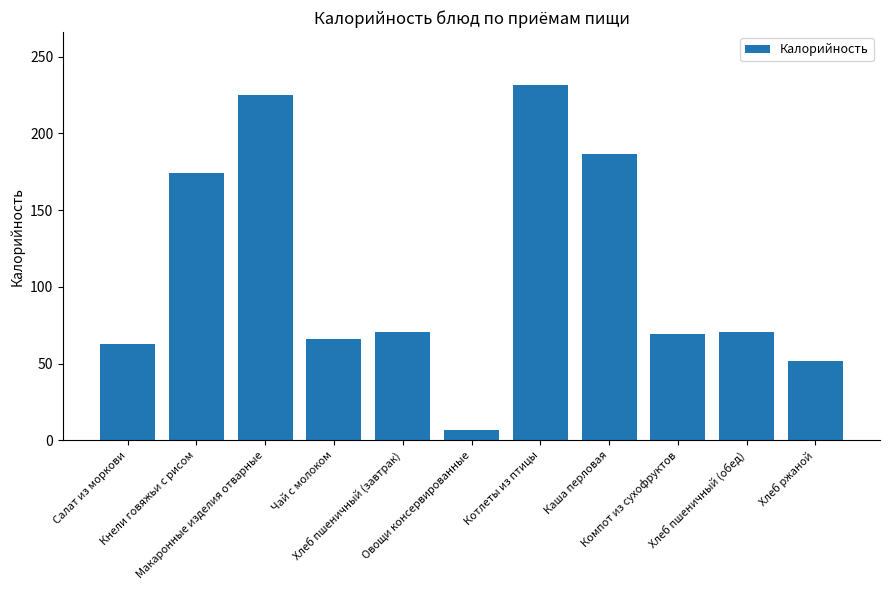

What is the value of the 2nd bar from the left?

174.2